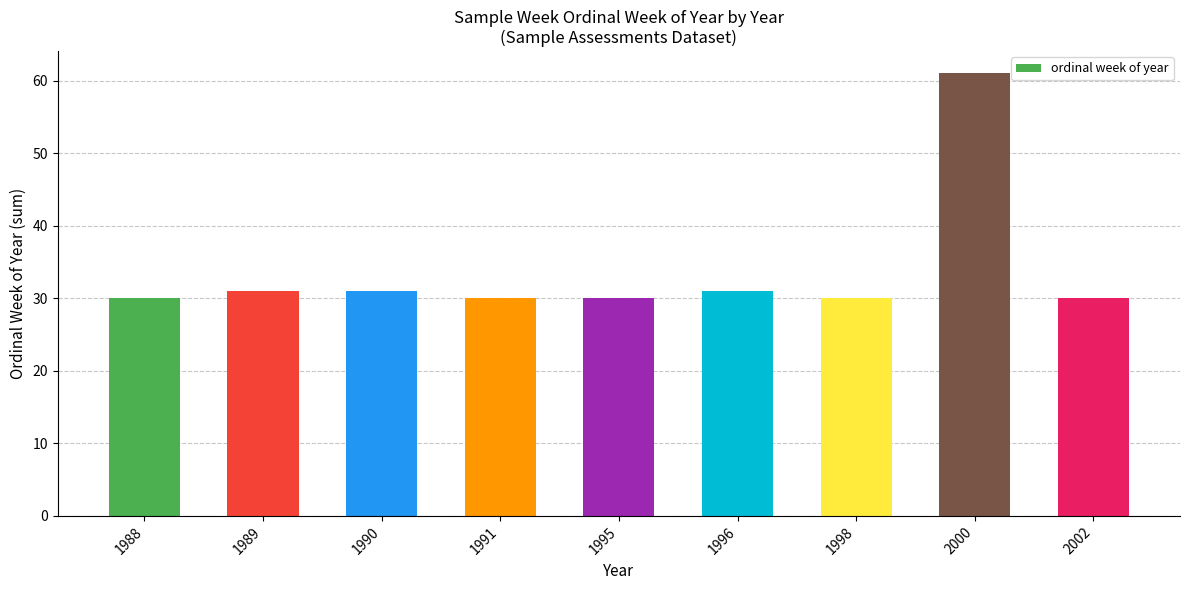

What is the smallest value displayed?

30